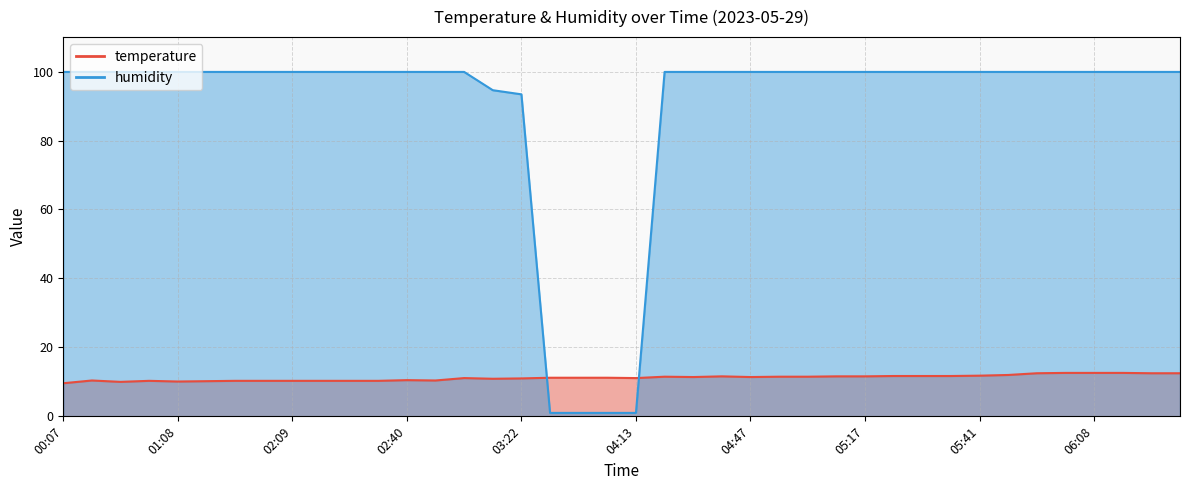

True or false: humidity and temperature cross at least once.

True